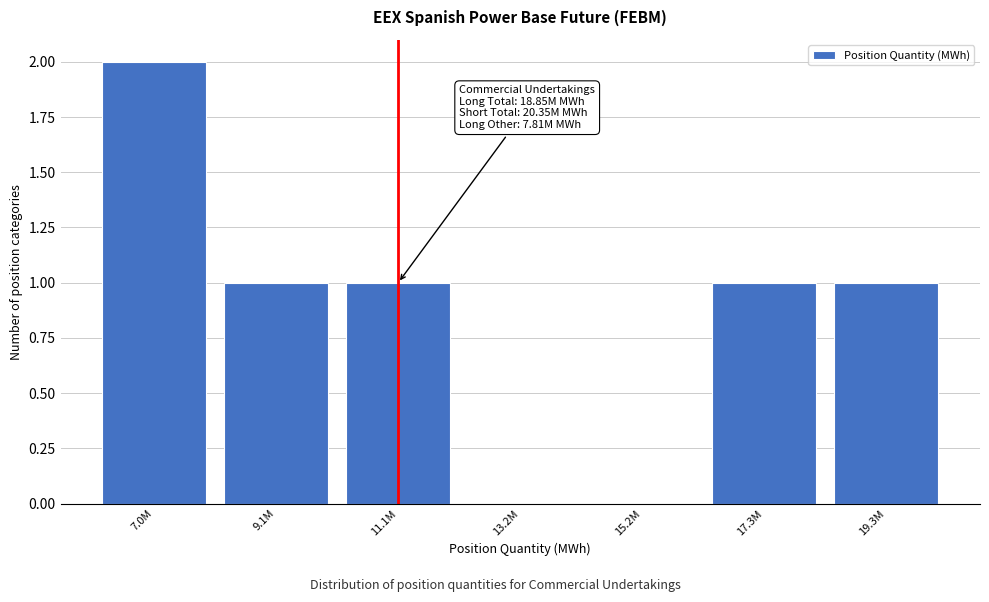

Reading left to right, extract all data points from this chart.

7.0M=2	9.1M=1	11.1M=1	13.2M=0	15.2M=0	17.3M=1	19.3M=1